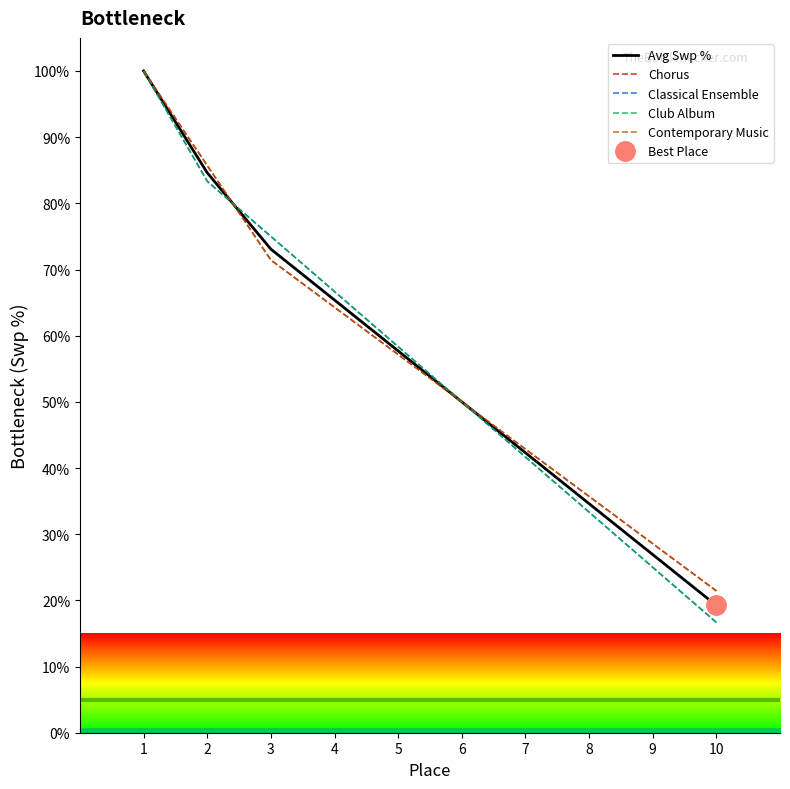

Is the value of Avg Swp % at 7 greater than the value of Chorus at 6?

No